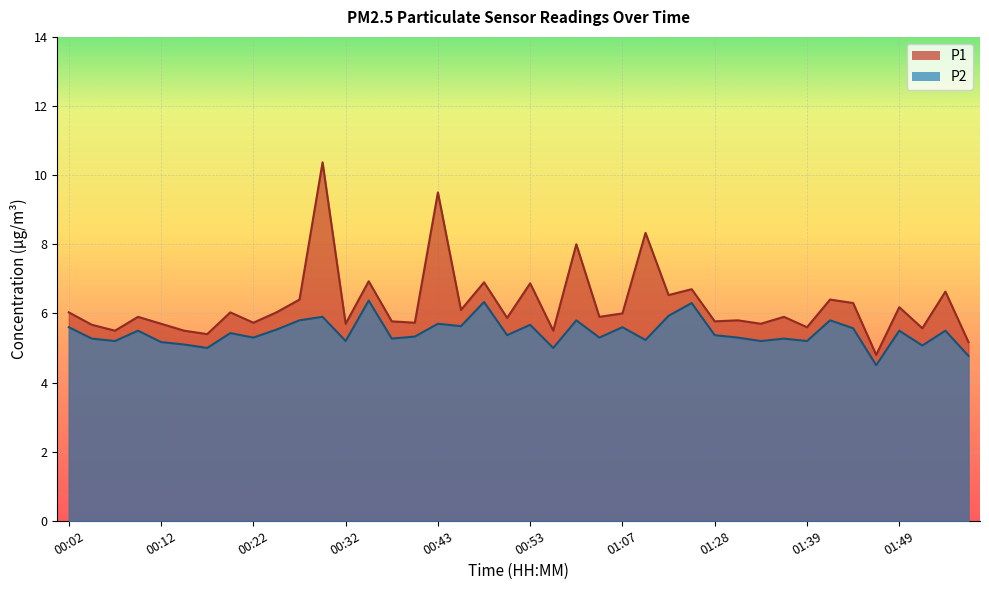

Which series has the widest spread of values?

P1